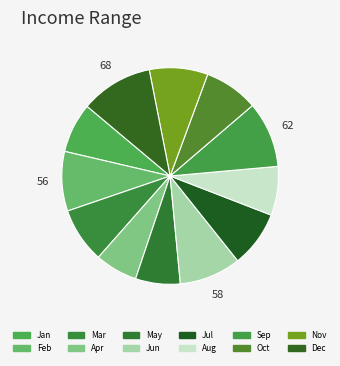

Count the number of slices in the pie.

12